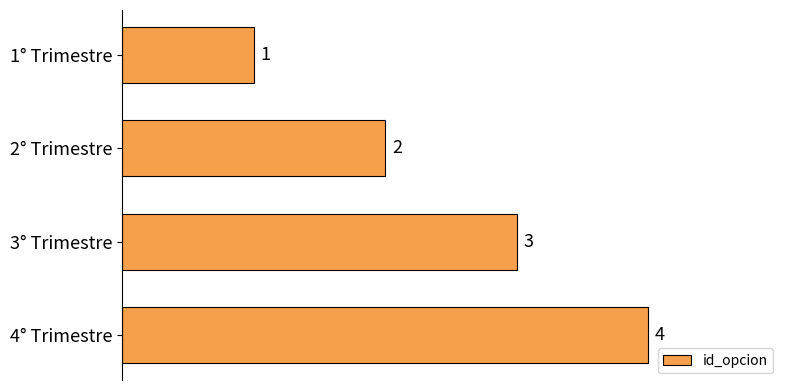

What is the change in value from 1° Trimestre to 3° Trimestre?

+2